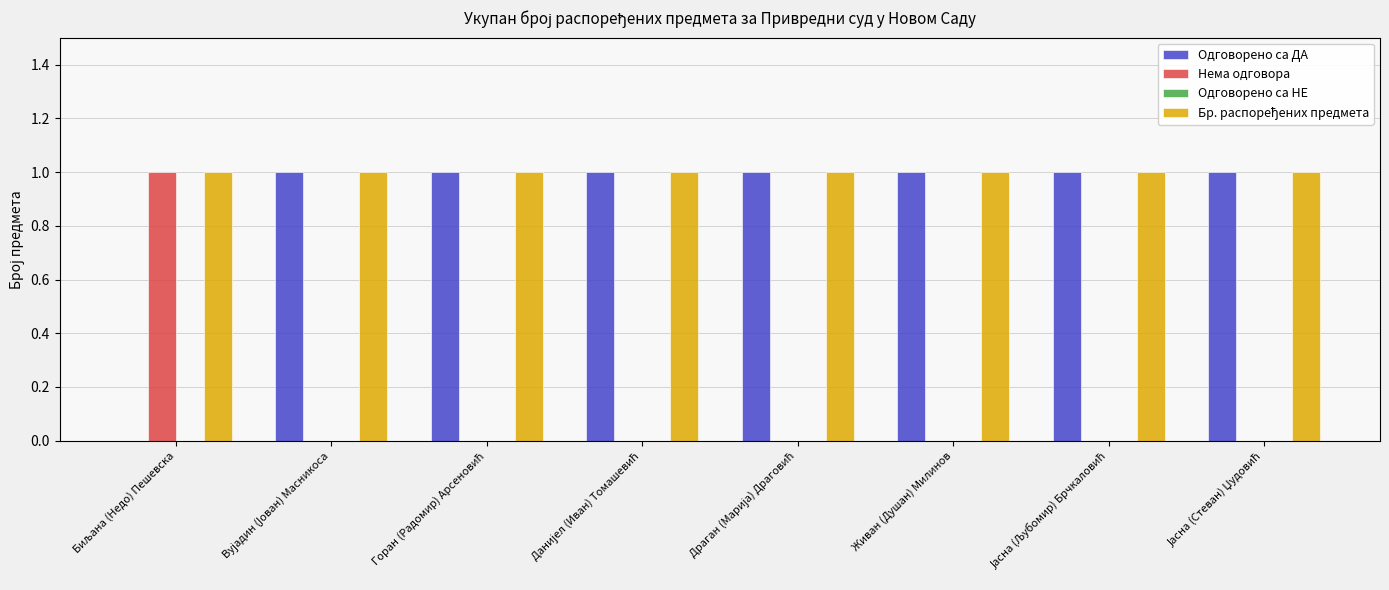

What is the sum of all Одговорено са ДА values?

7